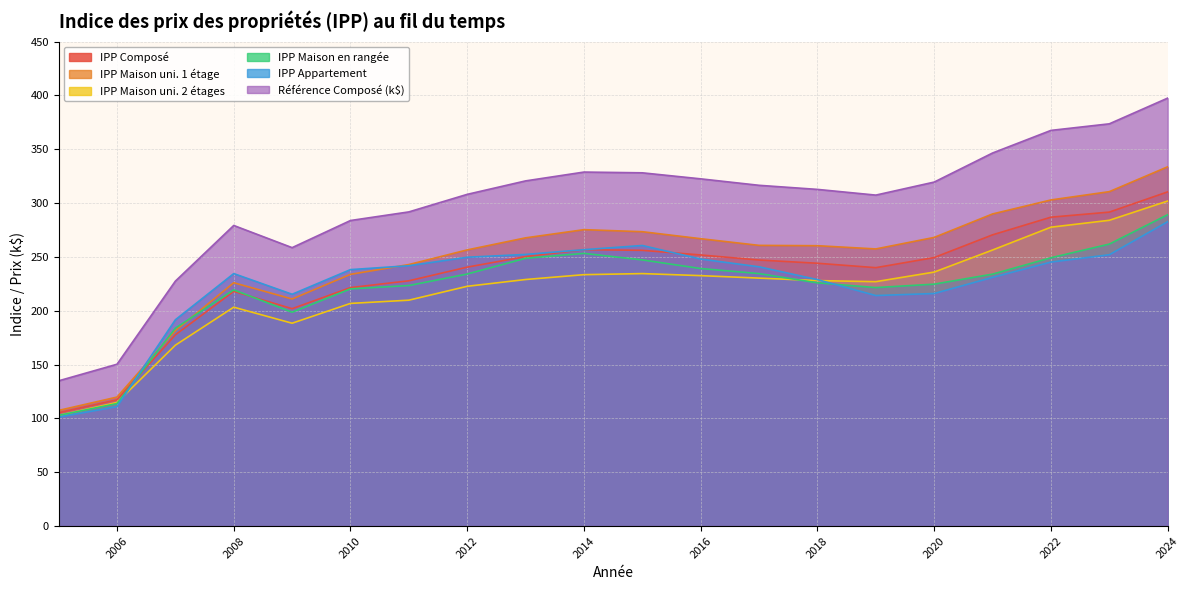

True or false: IPP Maison uni. 2 étages has more than 2 interior local peaks.

False